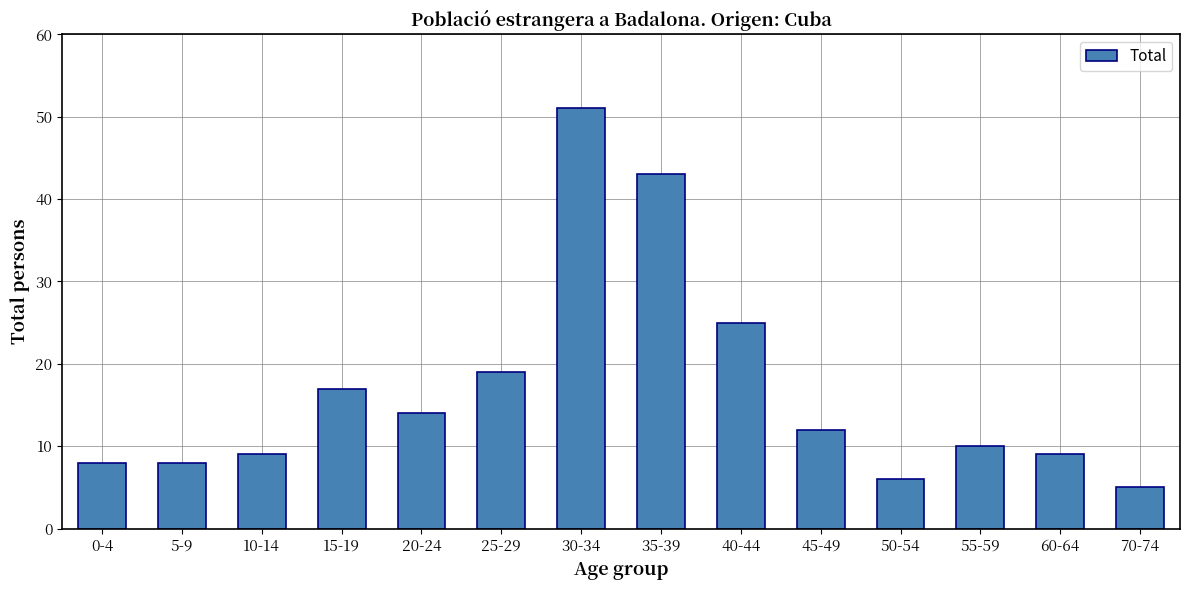

Reading left to right, transcribe all the data shown in this chart.

8	8	9	17	14	19	51	43	25	12	6	10	9	5